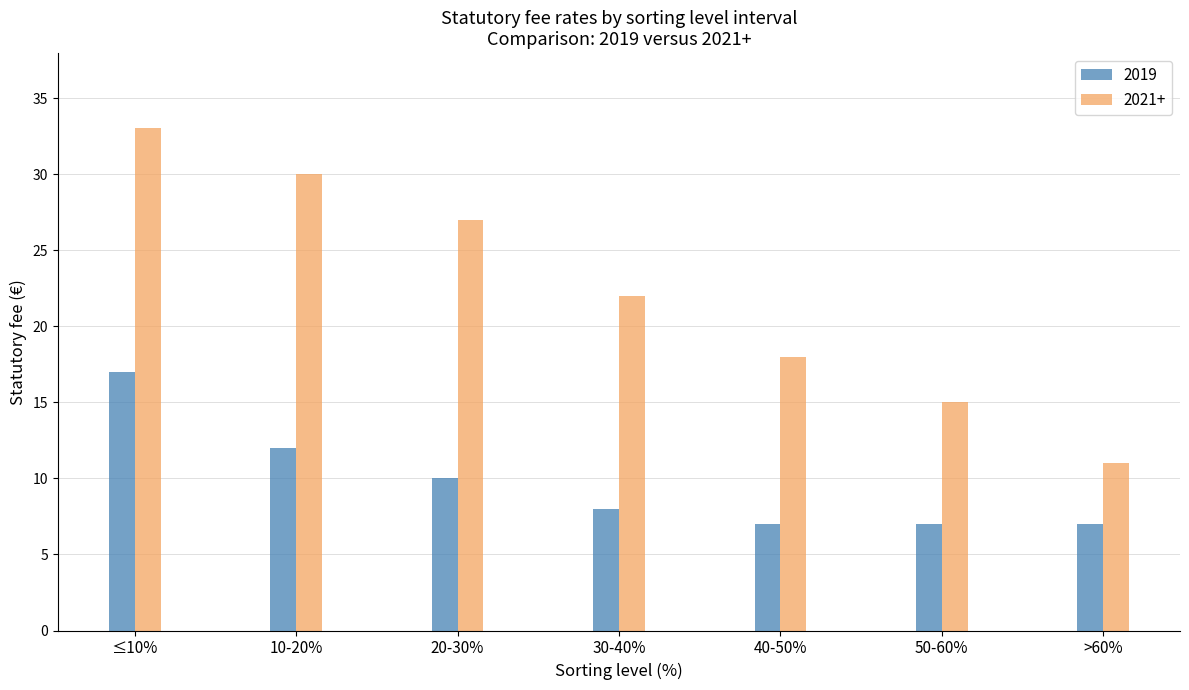

Reading left to right, extract all data points from this chart.

2019: 17	12	10	8	7	7	7
2021+: 33	30	27	22	18	15	11